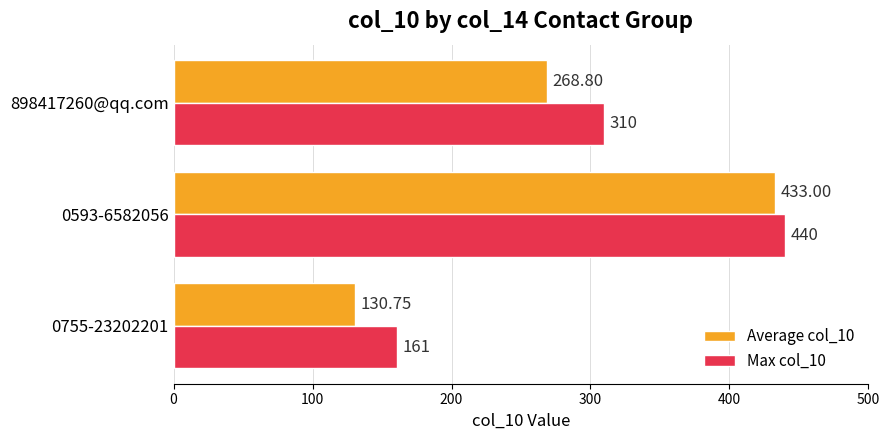

Rank the series at 0755-23202201 from highest to lowest value.

Max col_10, Average col_10